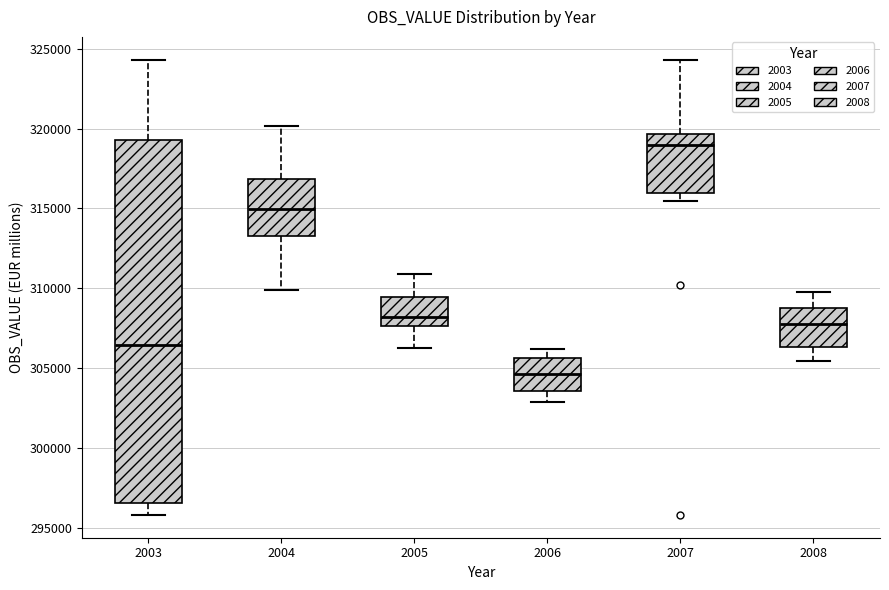

Which box's median line is the lowest?

2006